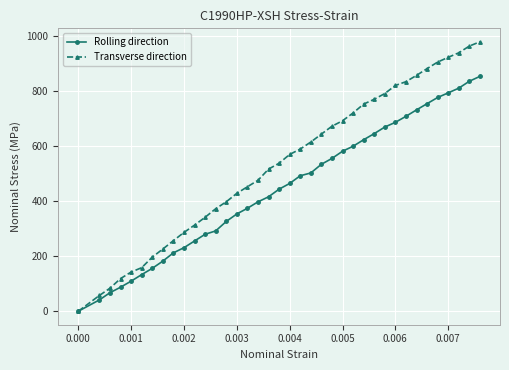

Which series has the largest range (max minus min)?

Transverse direction